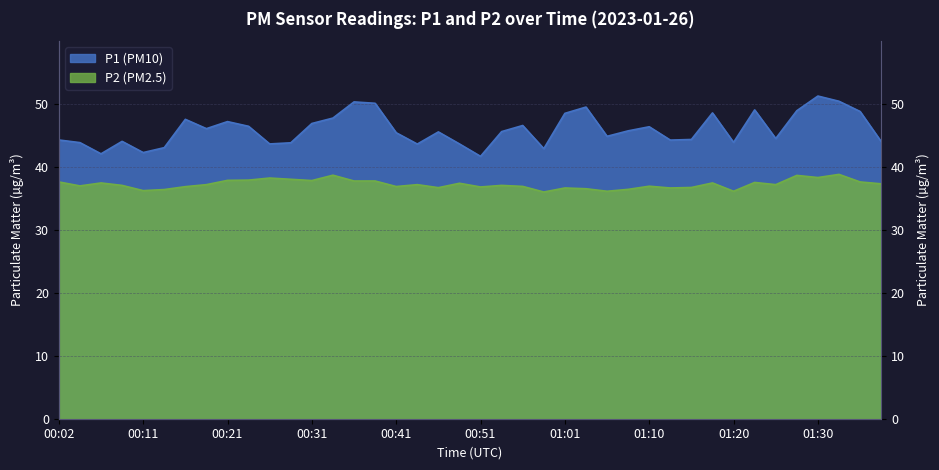

What is the label of the 24th point from the left?

00:58